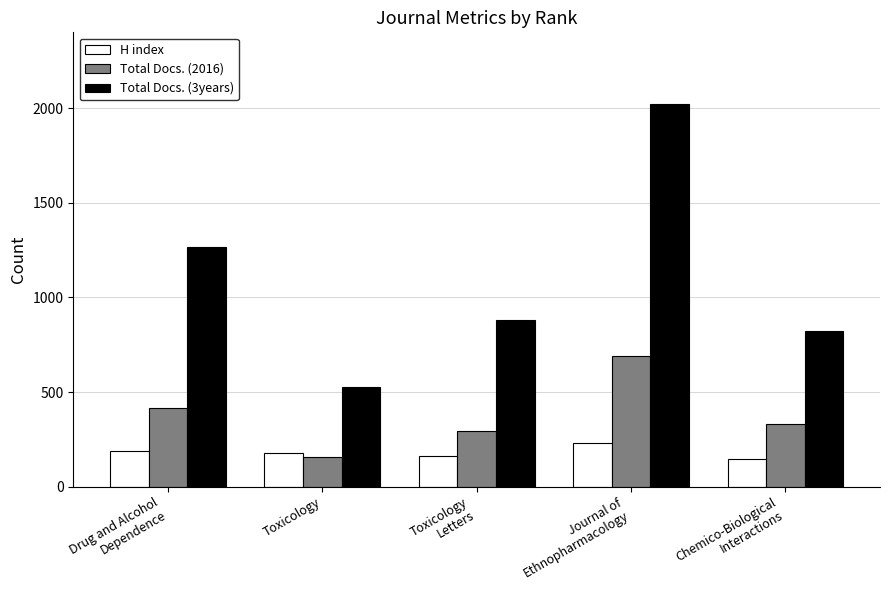

What is the sum of the Total Docs. (3years) values at Toxicology
Letters and Drug and Alcohol
Dependence?

2143